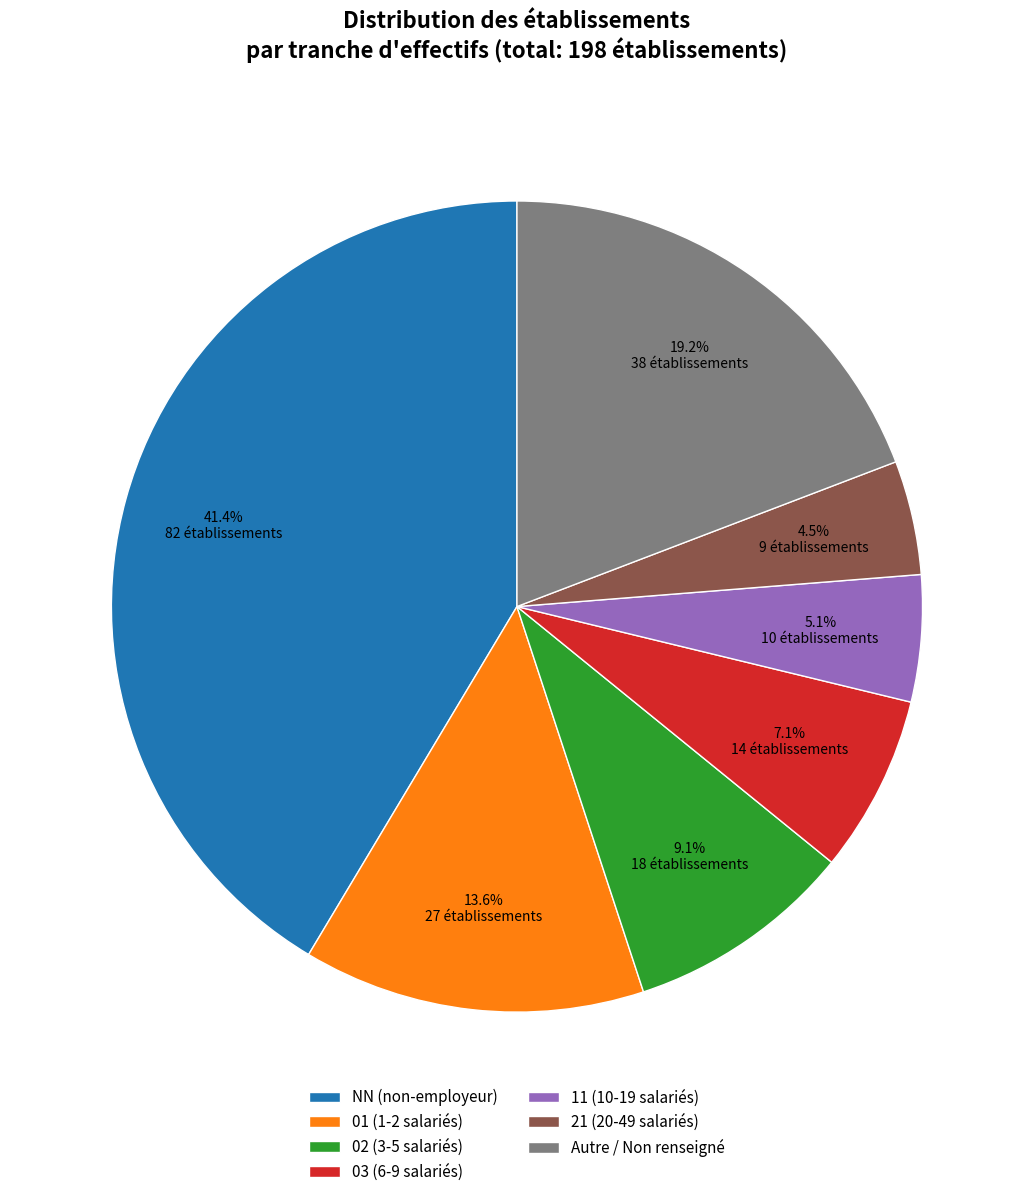

Is there any slice that represents more than half of the pie?

No